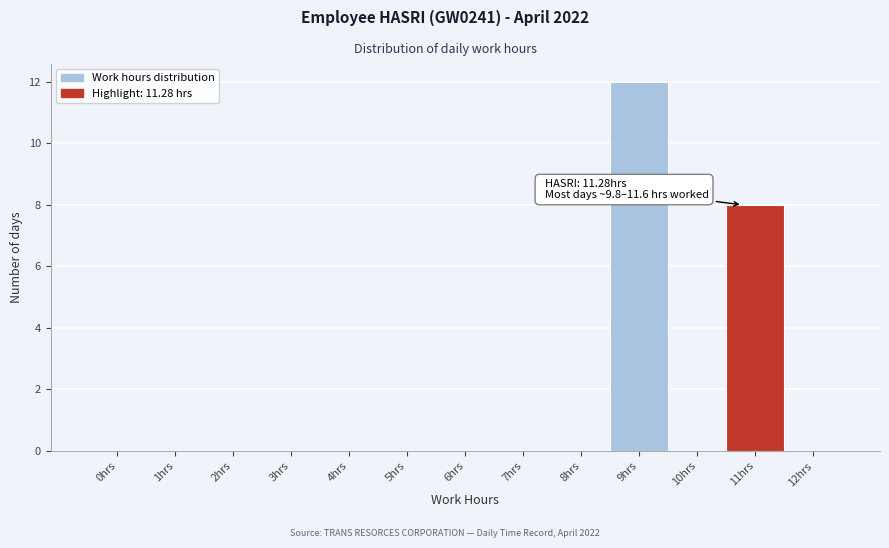

Reading left to right, transcribe all the data shown in this chart.

0hrs=0	1hrs=0	2hrs=0	3hrs=0	4hrs=0	5hrs=0	6hrs=0	7hrs=0	8hrs=0	9hrs=12	10hrs=0	11hrs=8	12hrs=0